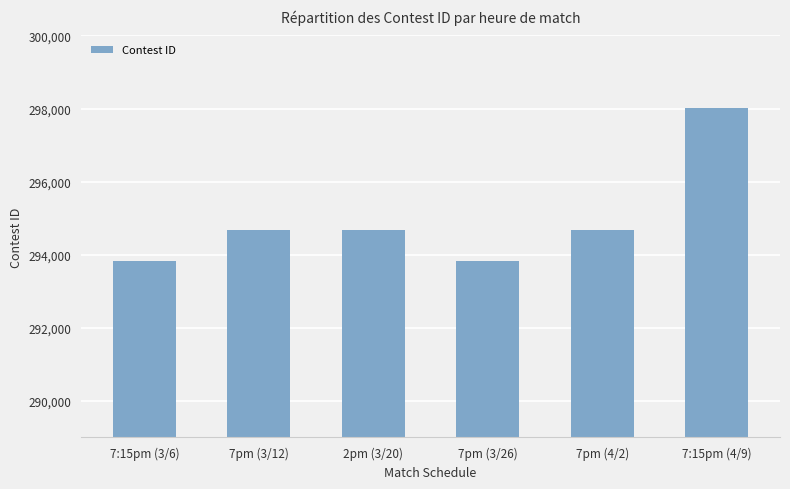

How many bars are there in total?

6